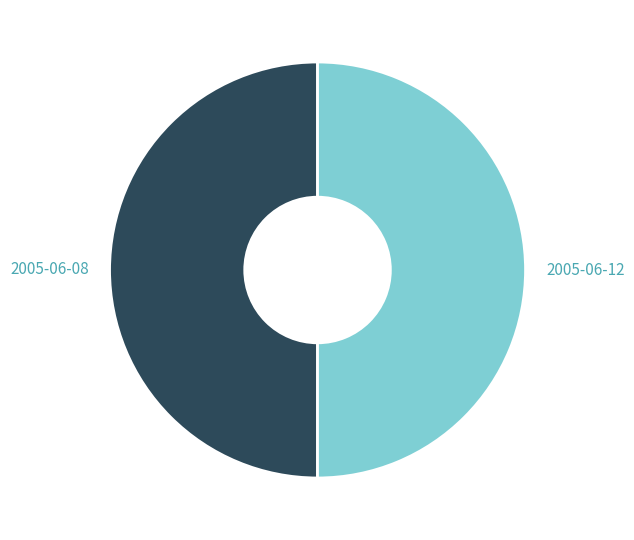

What is the ratio of the value at 2005-06-08 to the value at 2005-06-12?

1.0